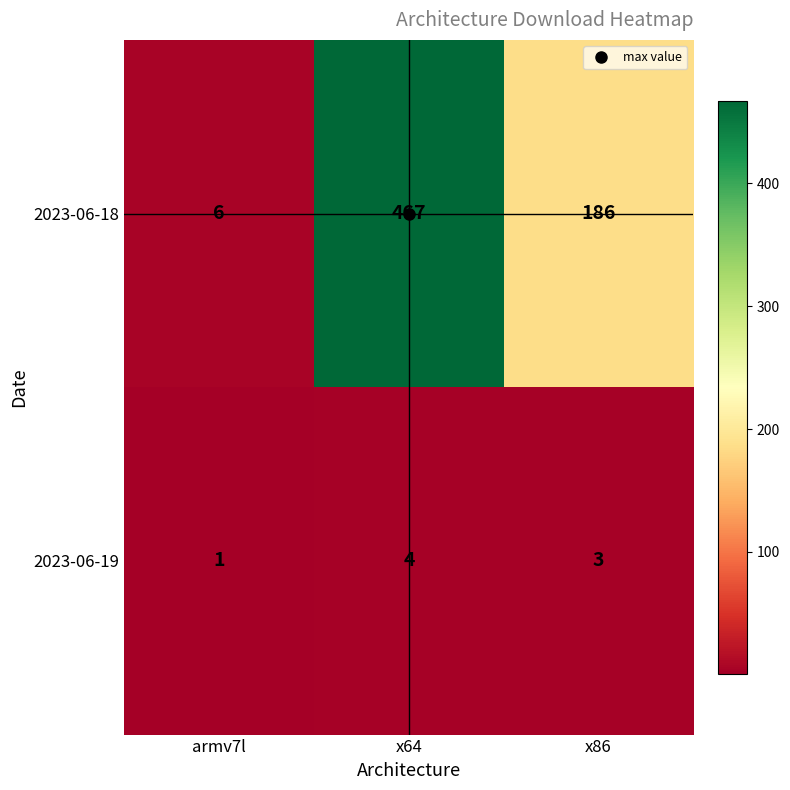

Which series has the widest spread of values?

2023-06-18